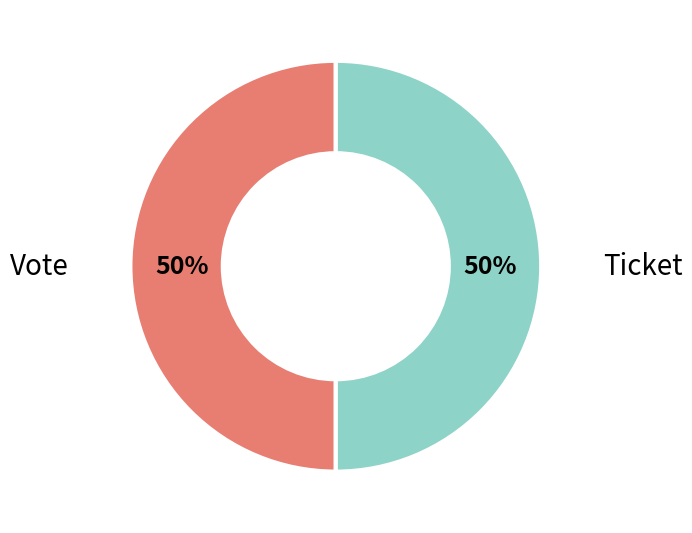

To the nearest percent, what portion does Ticket represent?

50%